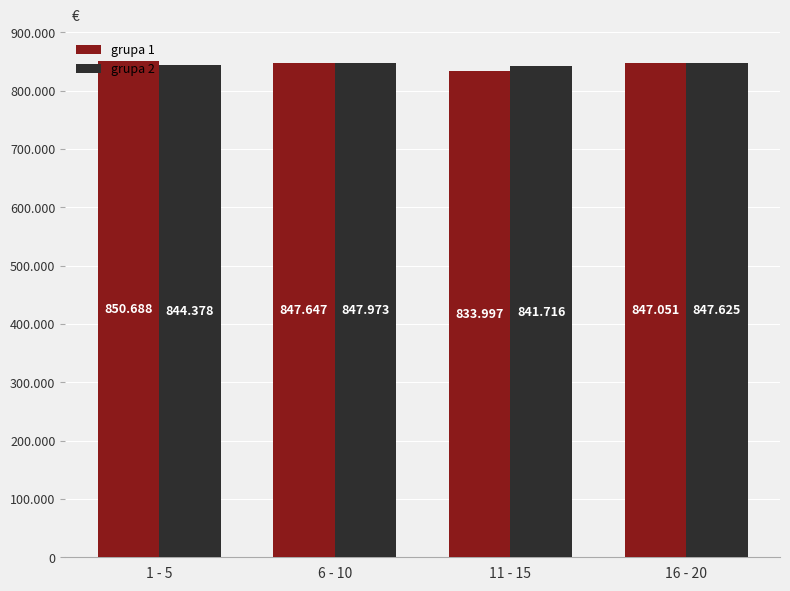

What are all the series names shown in the legend?

grupa 1, grupa 2